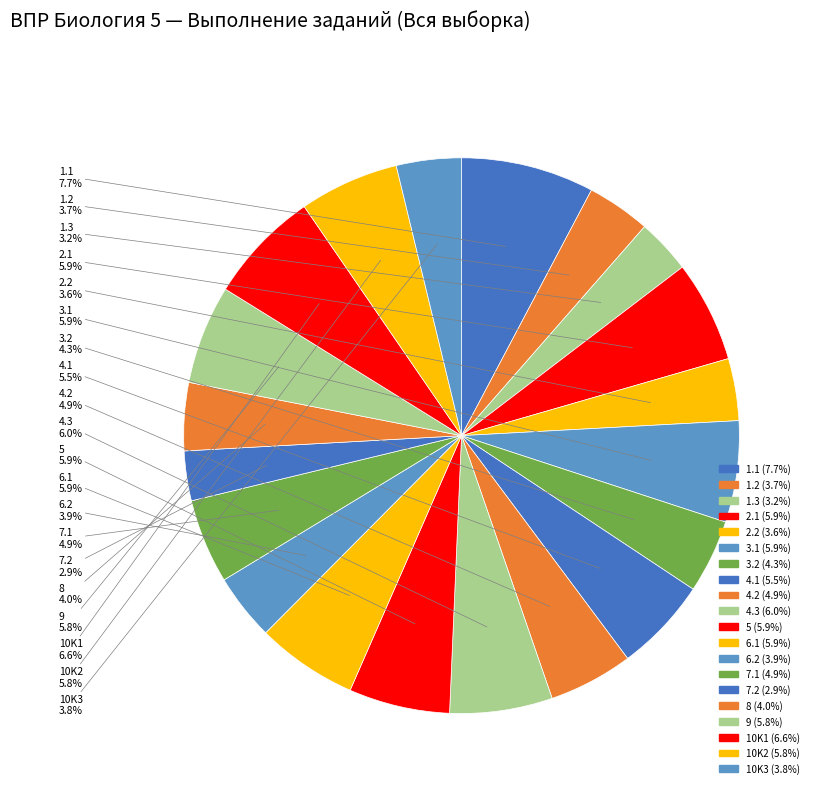

Does 7.1 represent more than half of the total?

No